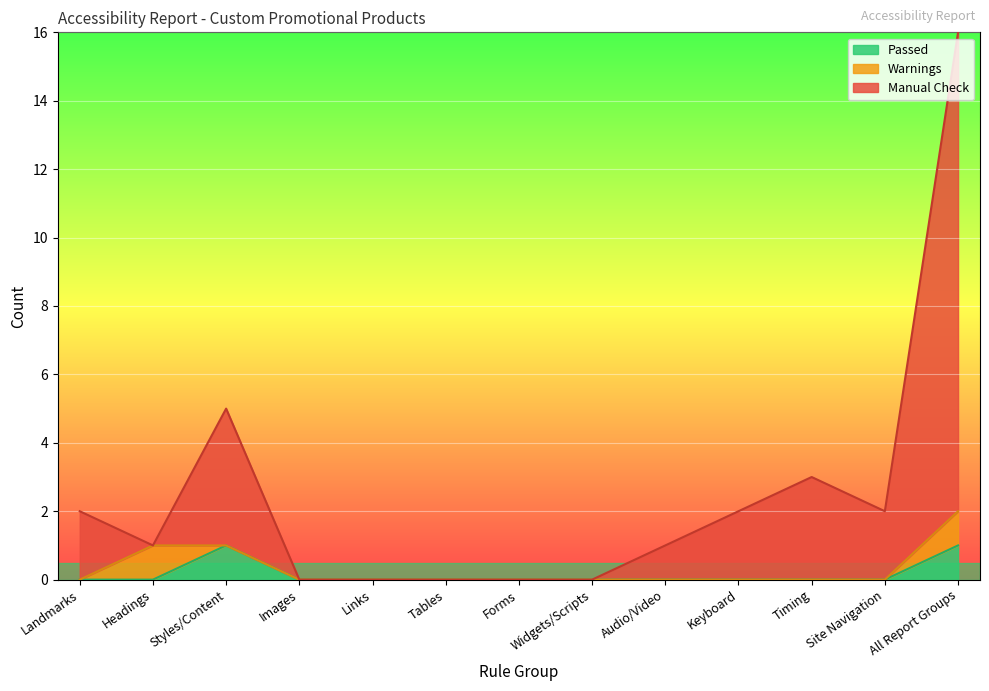

At which category is the sum across all series the highest?

All Report Groups